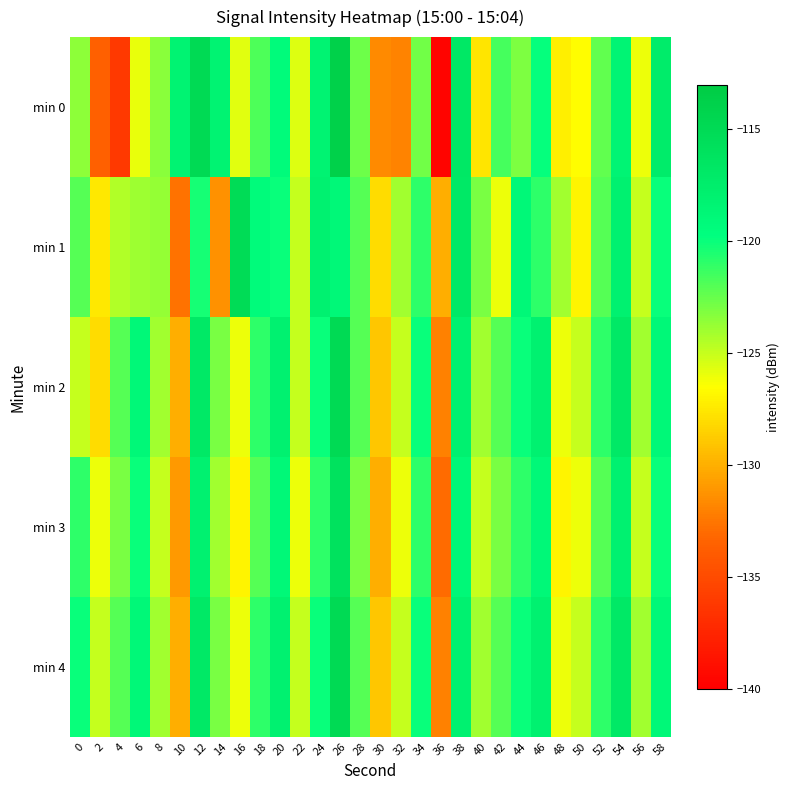

What is the total value across all series at 42?

-614.6